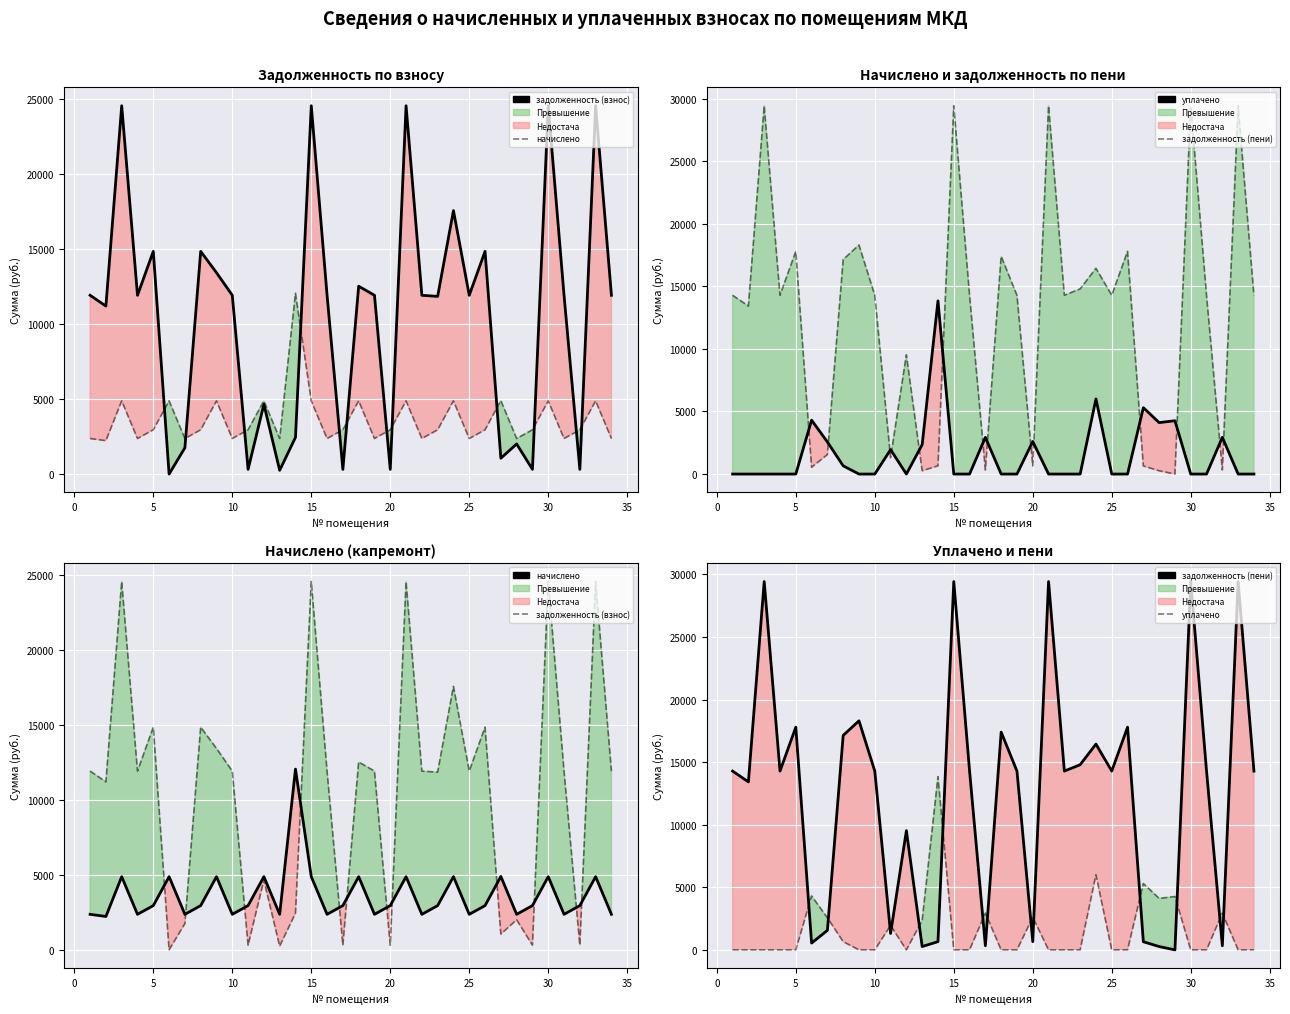

What is the value of the задолженность (пени) point at the 30th from the left?

29428.5